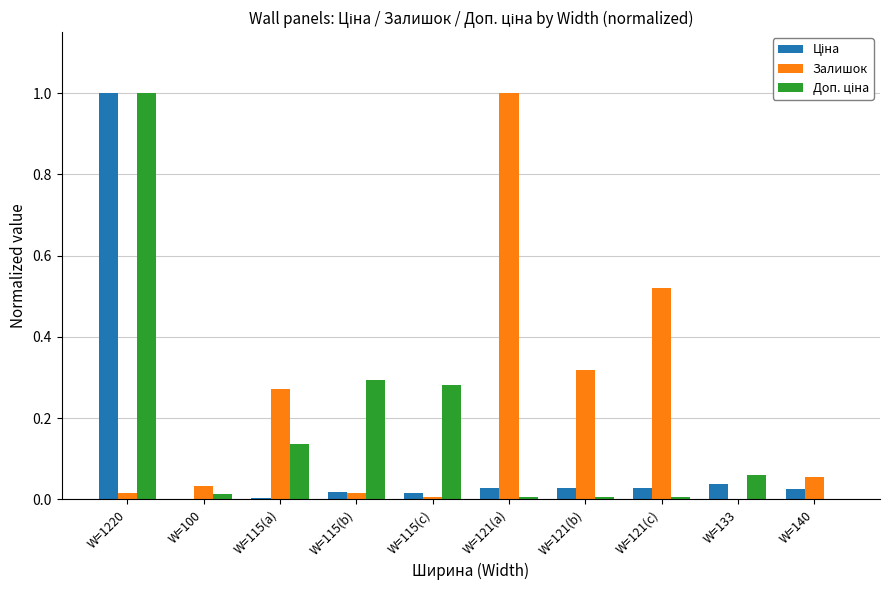

Are the bars grouped side by side (vs. stacked)?

Yes